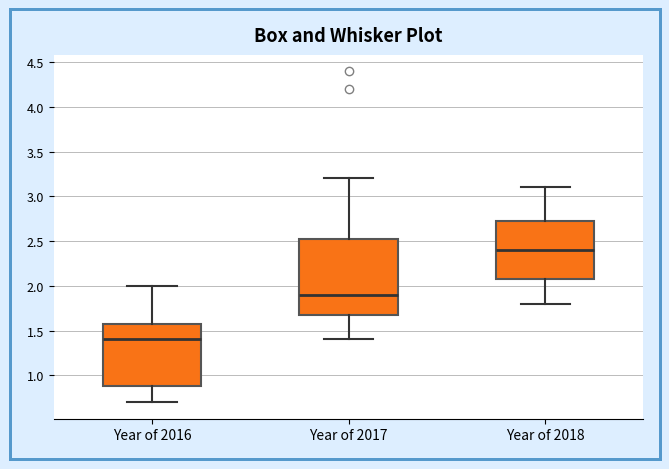

Where is the upper edge of the box for Year of 2016 on the y-axis? The values are not printed on the chart, so give them approximately, as read against the axis.

1.60